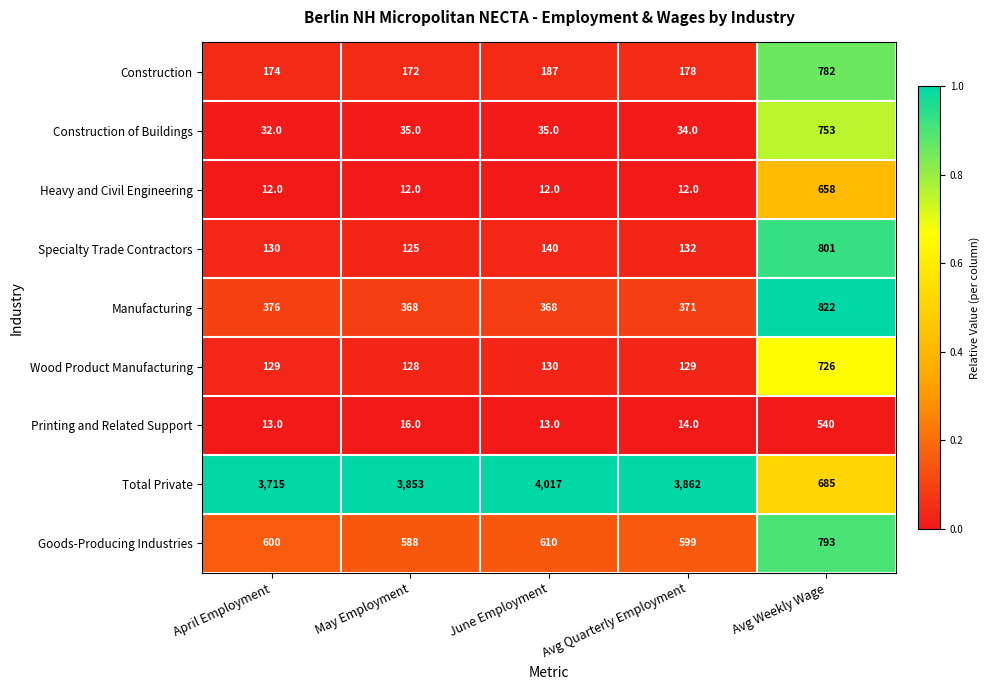

Rank the series by their maximum value, from lowest to highest.

Printing and Related Support, Heavy and Civil Engineering, Wood Product Manufacturing, Construction of Buildings, Construction, Goods-Producing Industries, Specialty Trade Contractors, Manufacturing, Total Private